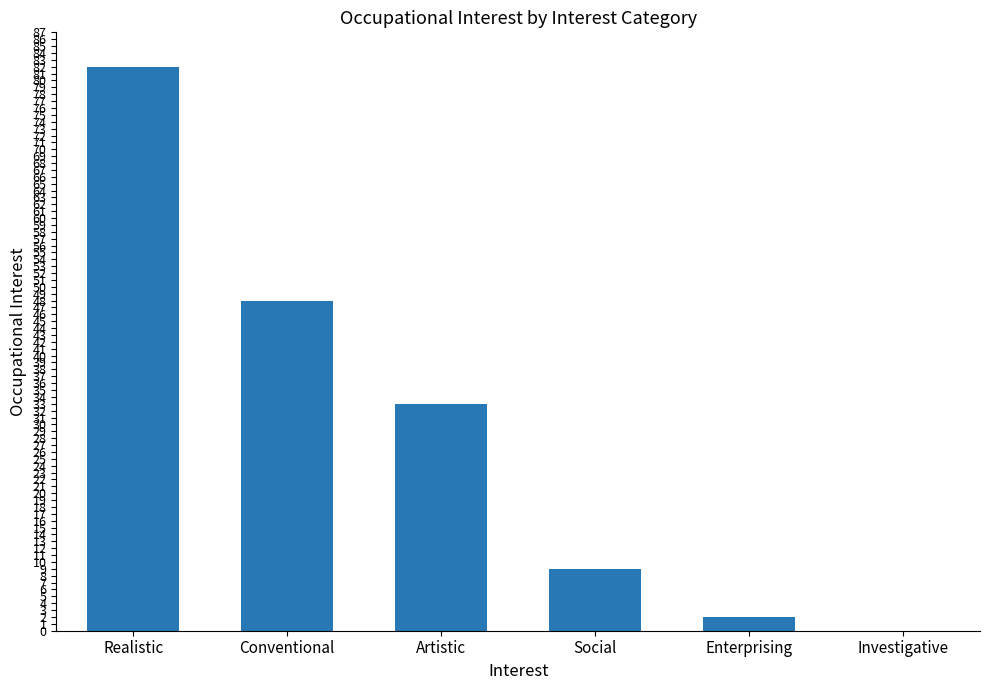

Does the chart contain stacked bars?

No